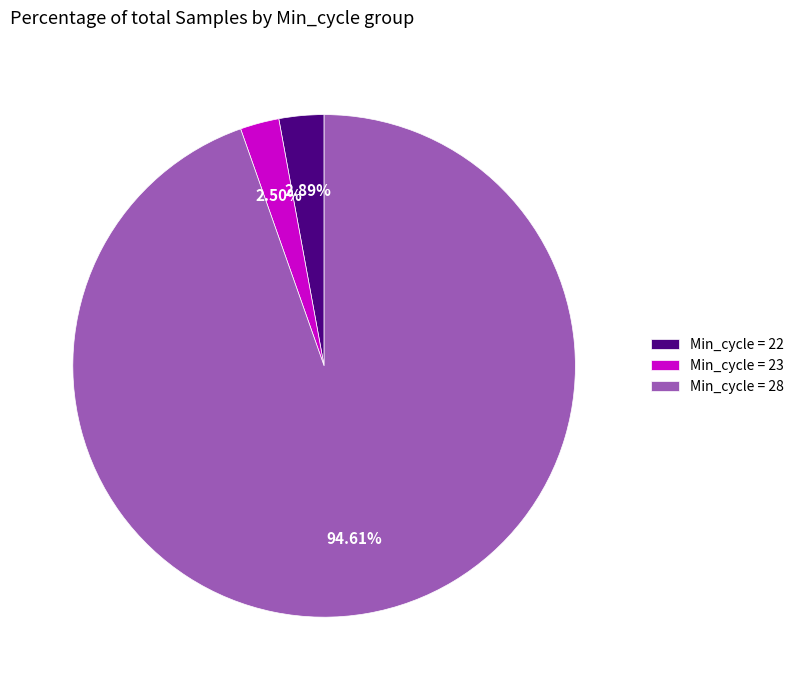

Do Min_cycle = 28 and Min_cycle = 23 together represent more than half of the pie?

Yes